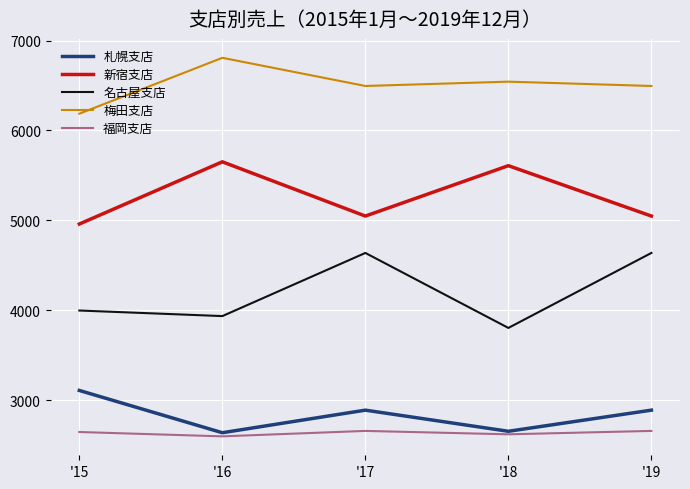

The value of 福岡支店 at '17 is 2657.1. True or false?

True